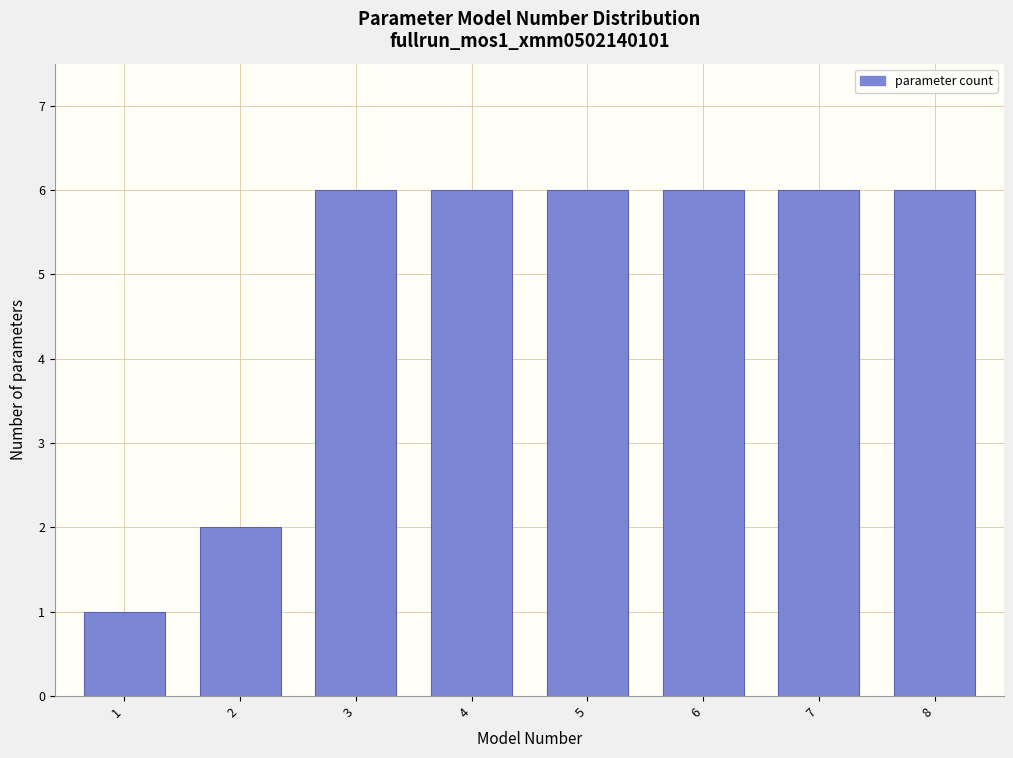

Reading right to left, transcribe all the data shown in this chart.

8=6	7=6	6=6	5=6	4=6	3=6	2=2	1=1